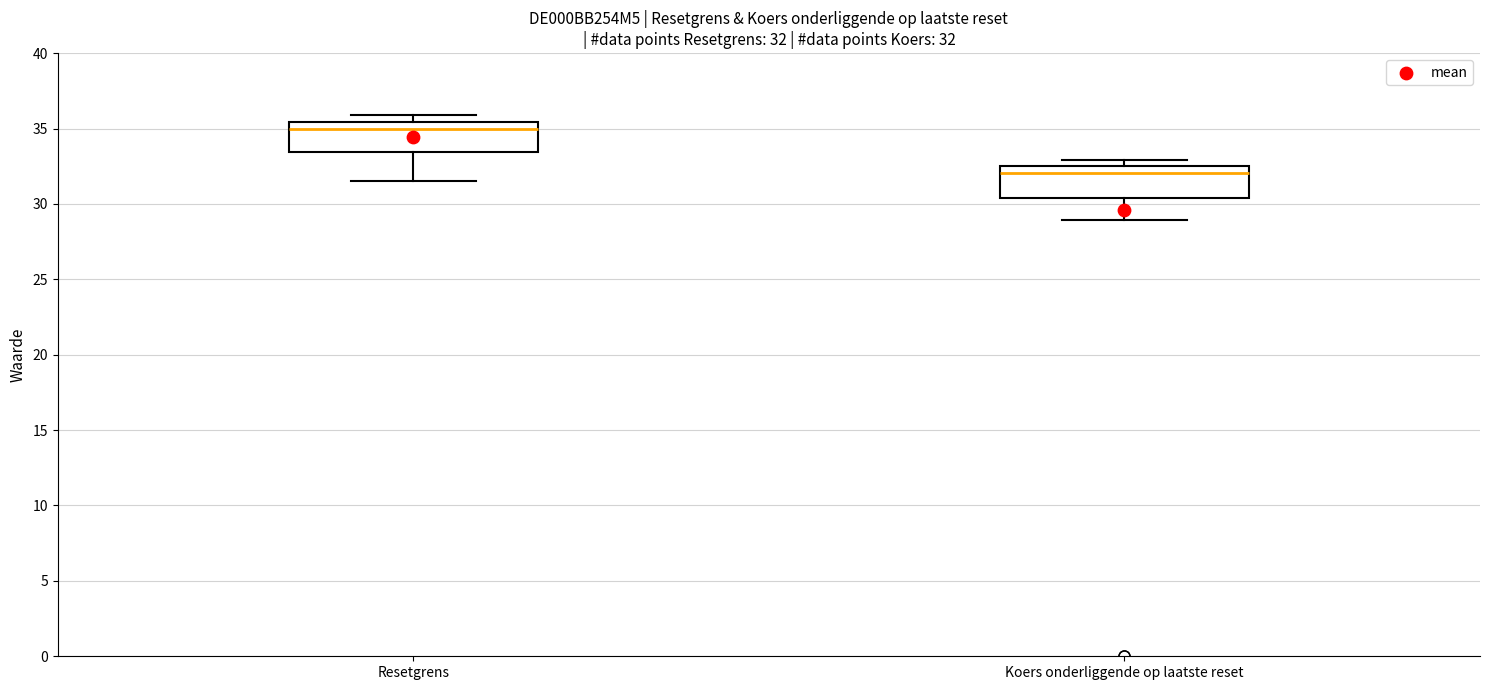

Which box has the lowest median line?

Koers onderliggende op laatste reset